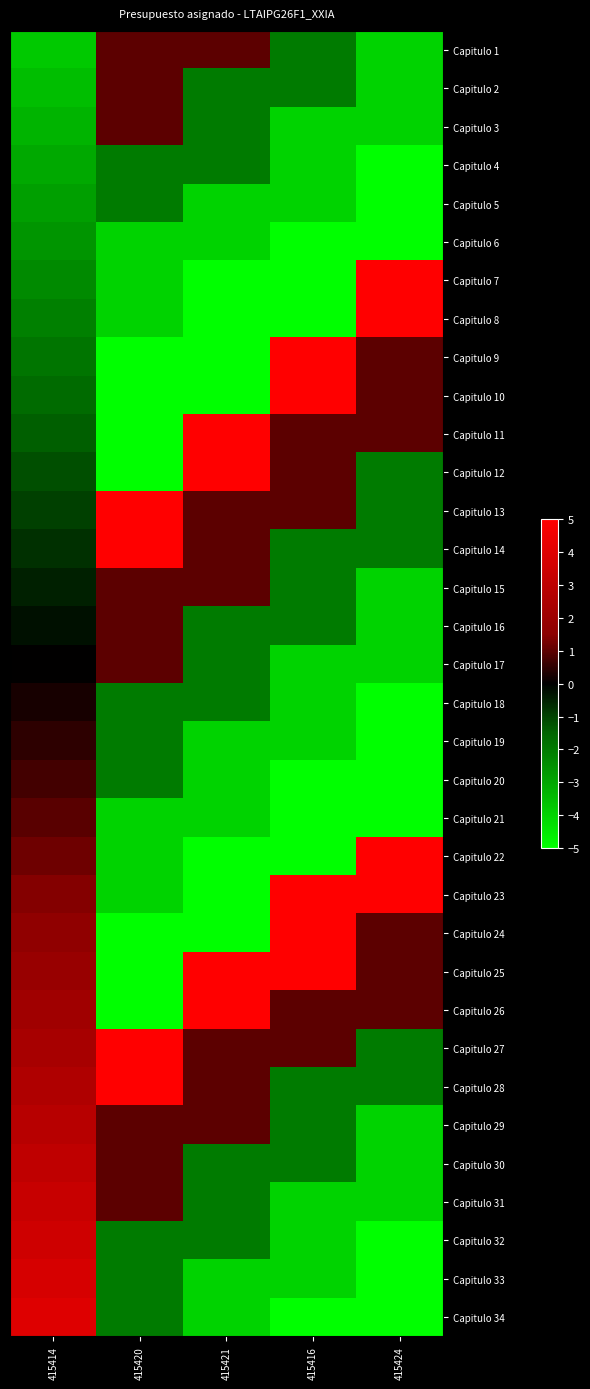

Count the number of categories in the chart.

5